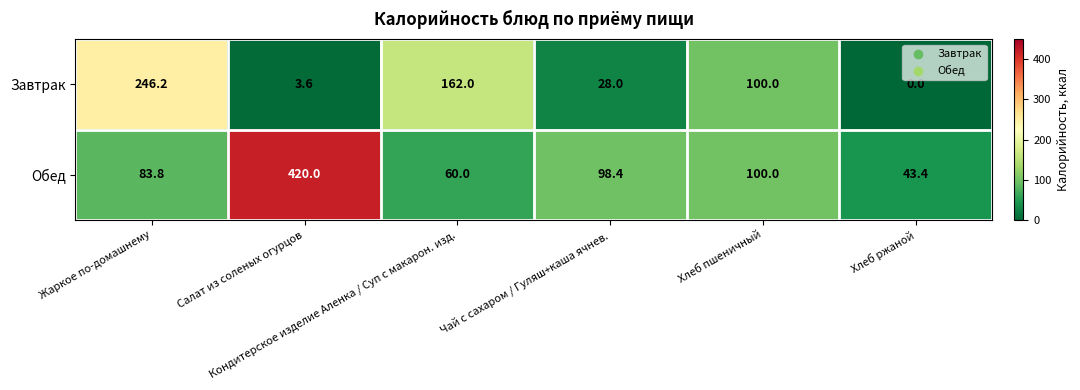

What is the minimum value for Обед?

43.4